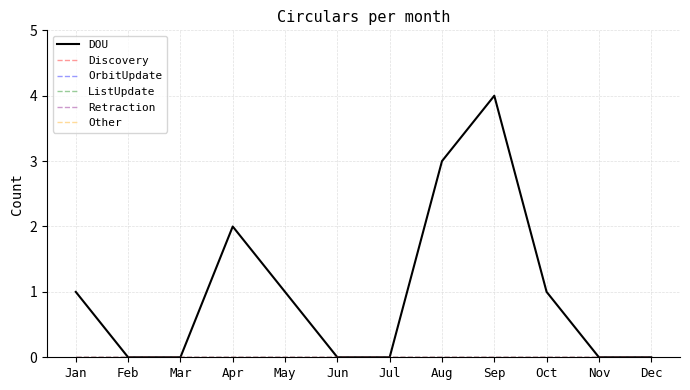

Does the chart have visible grid lines?

Yes